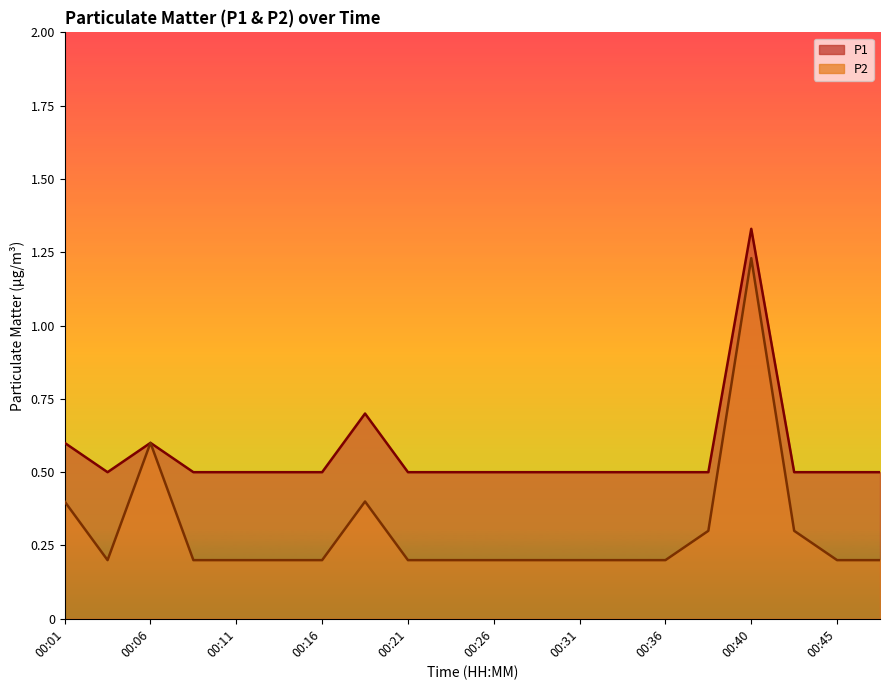

Rank the series by their maximum value, from highest to lowest.

P1, P2